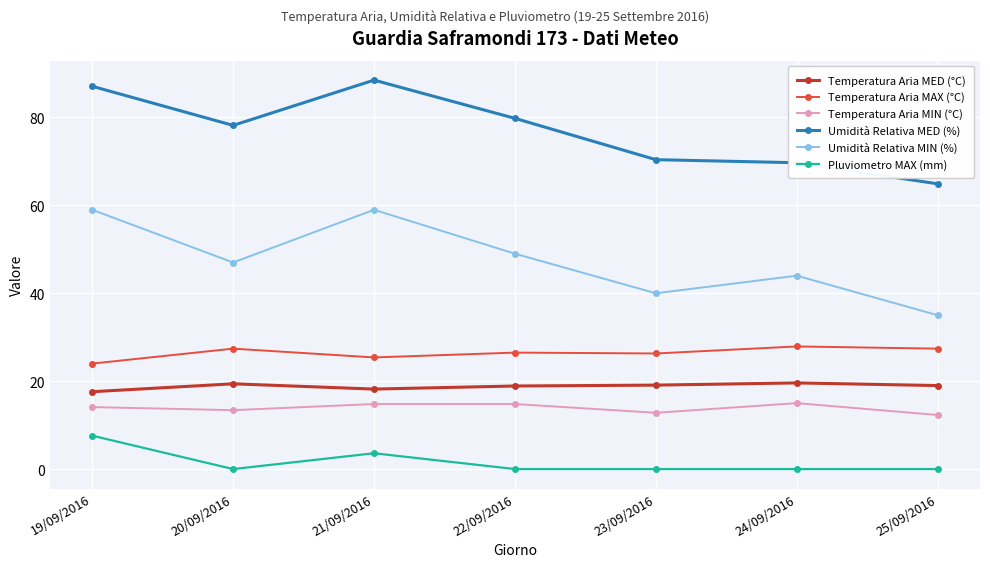

What is the average value of the Temperatura Aria MIN (°C) series?

13.9